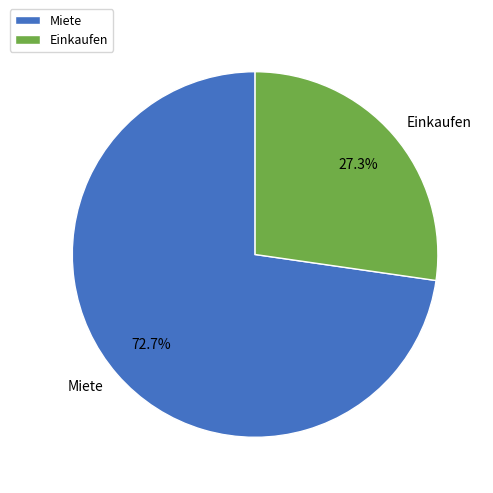

Which slice is the largest?

Miete